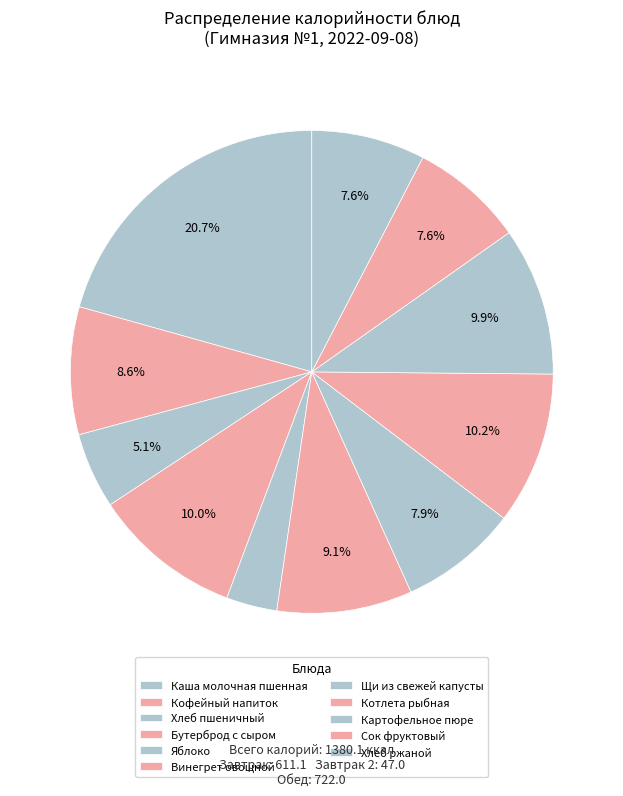

Does Бутерброд с сыром account for over 50% of the chart?

No